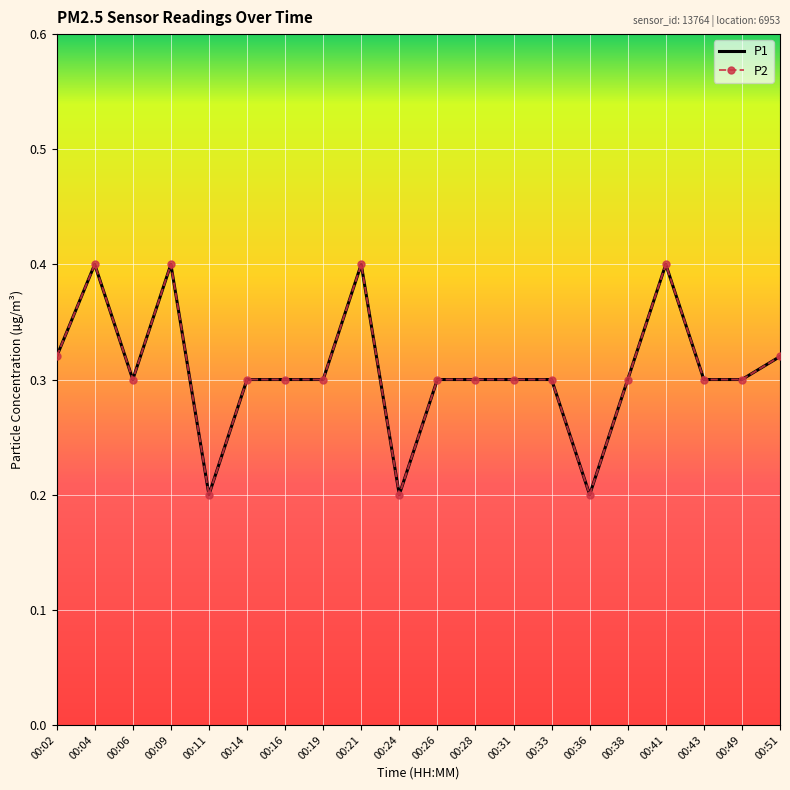

What are all the series names shown in the legend?

P1, P2